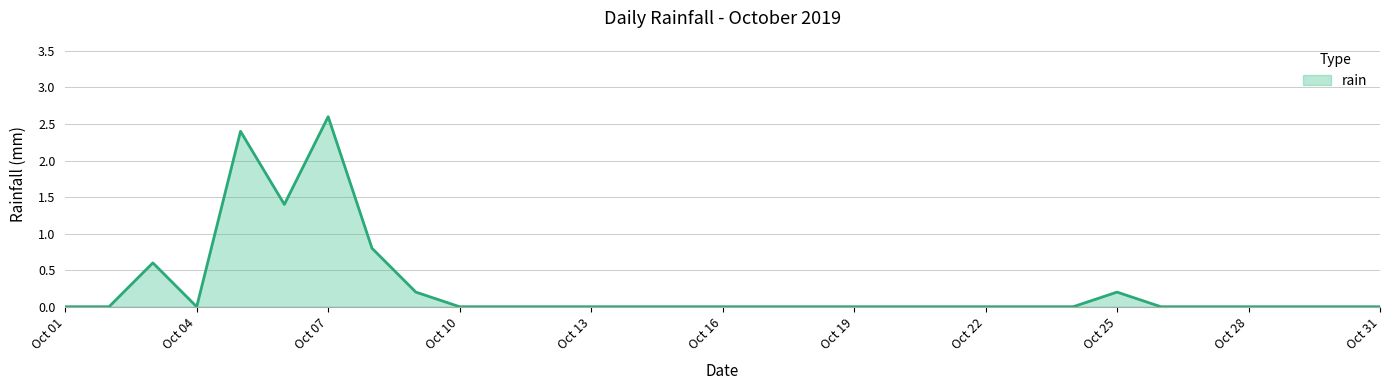

What is the difference between the maximum and minimum values?

2.6